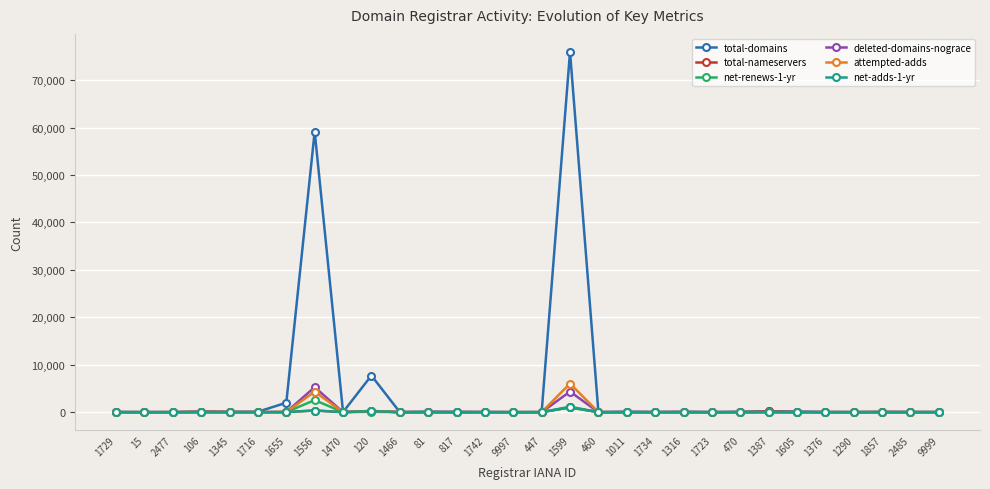

How many categories are shown in the chart?

30